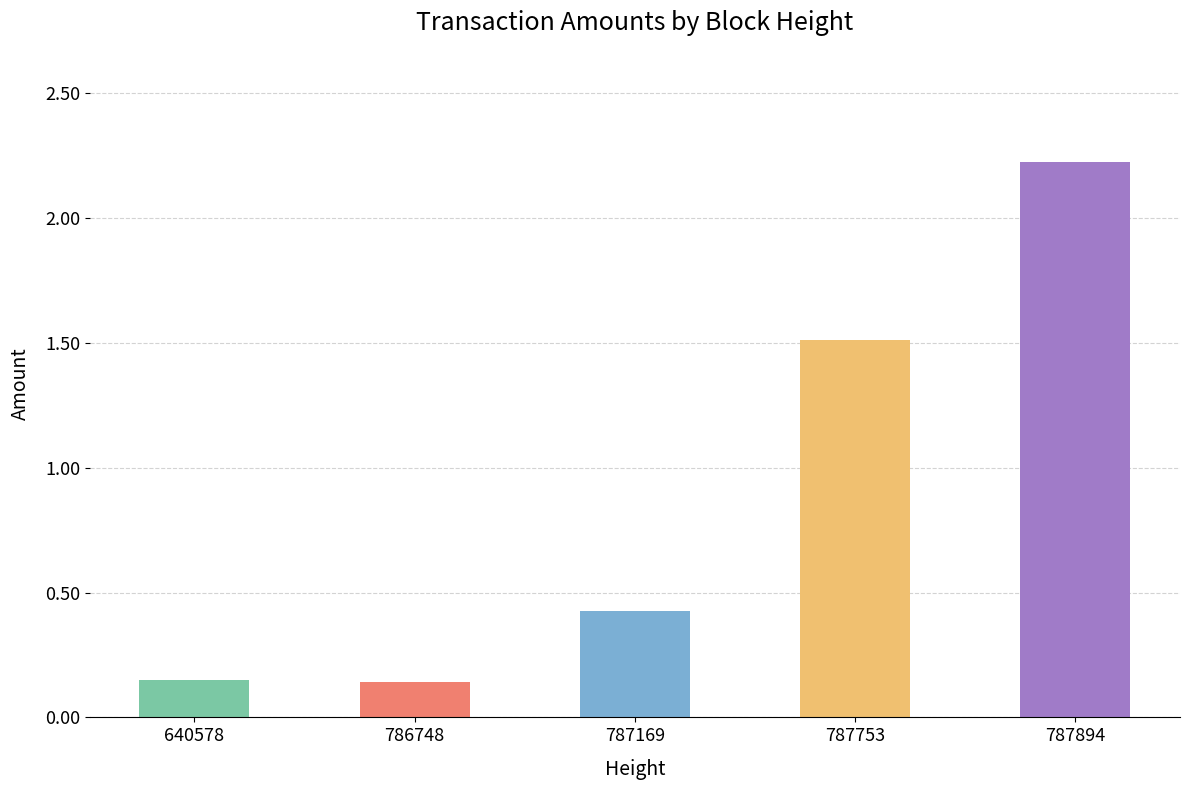

What is the difference between the values at 640578 and 787894?

2.1